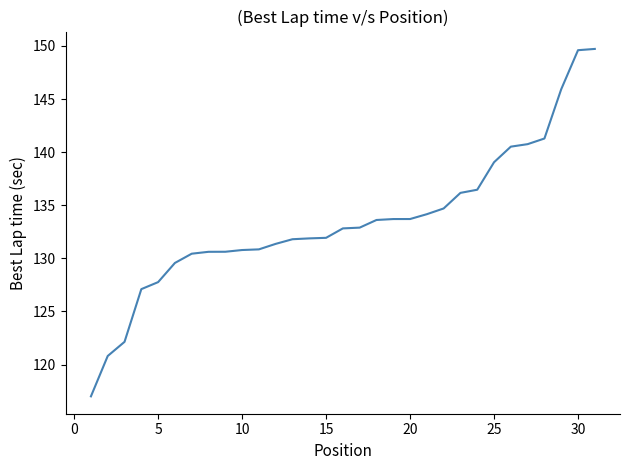

What is the maximum value shown in the chart?

149.7